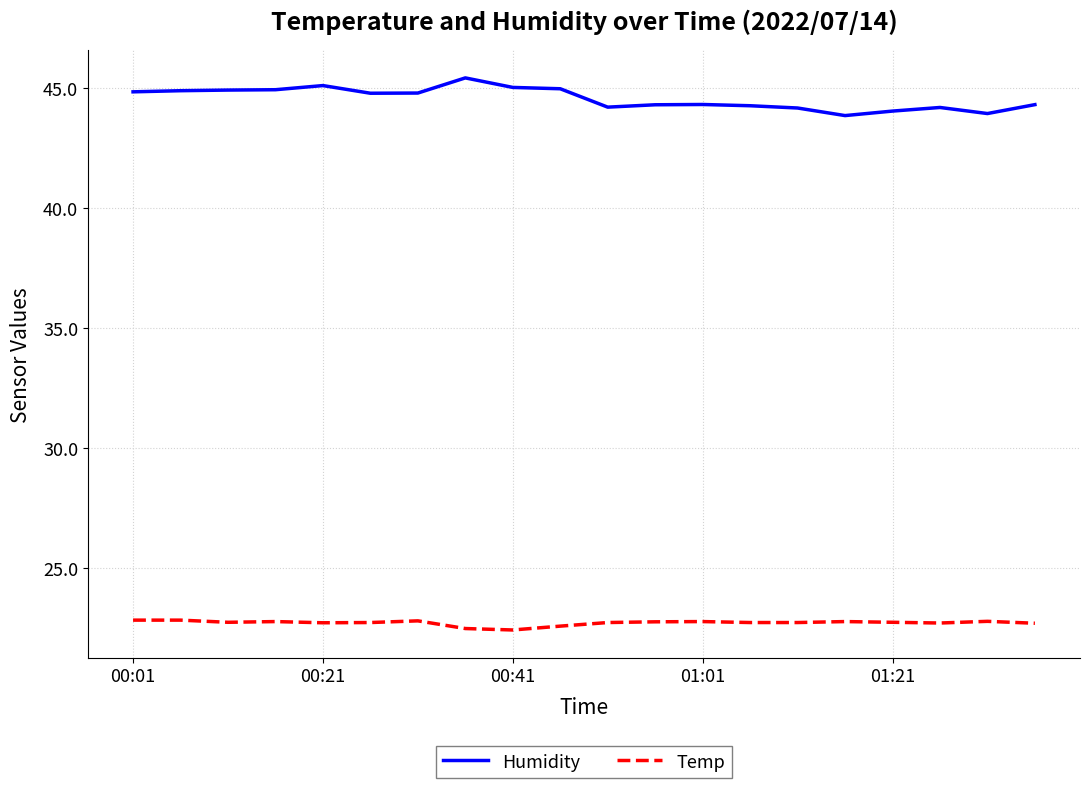

What is the smallest value displayed?

22.4